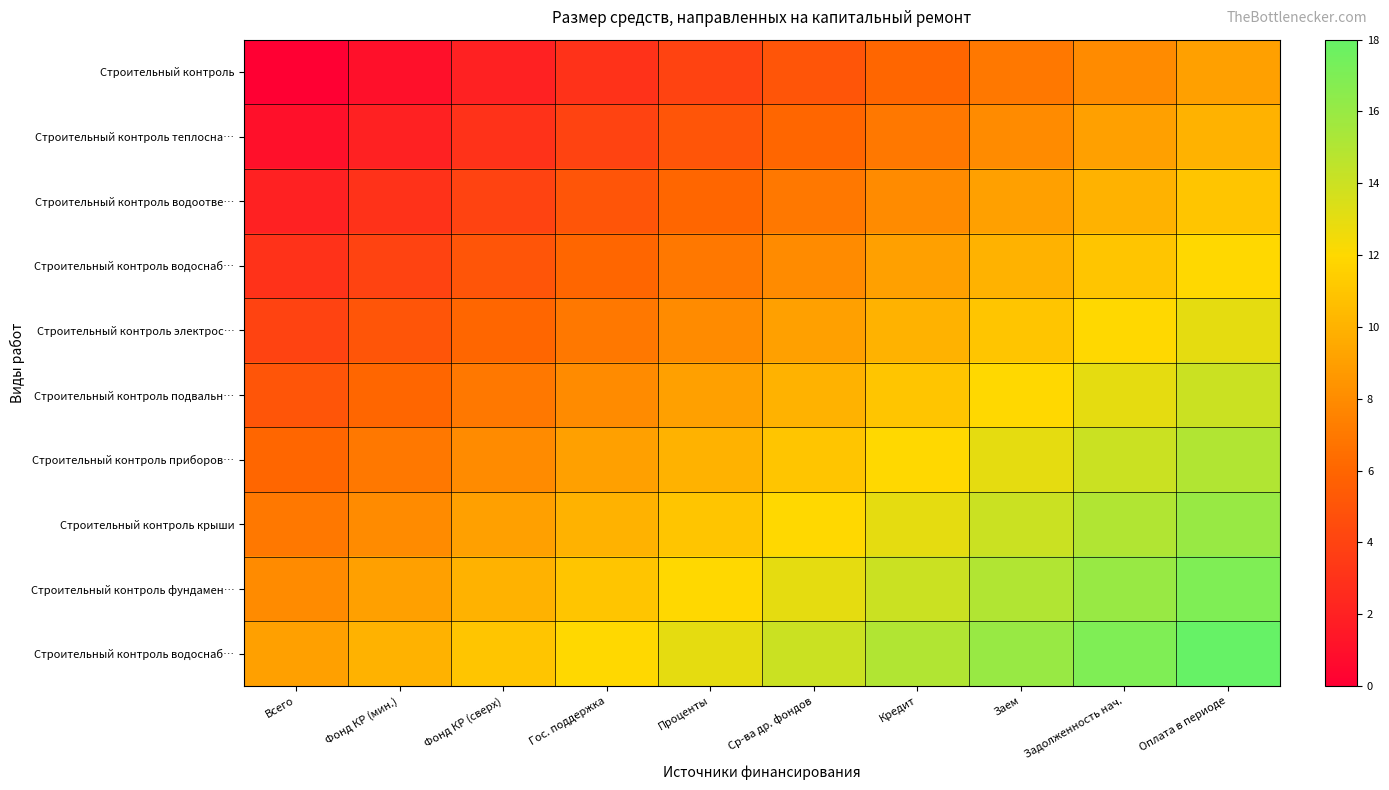

Count the number of data series in this chart.

10